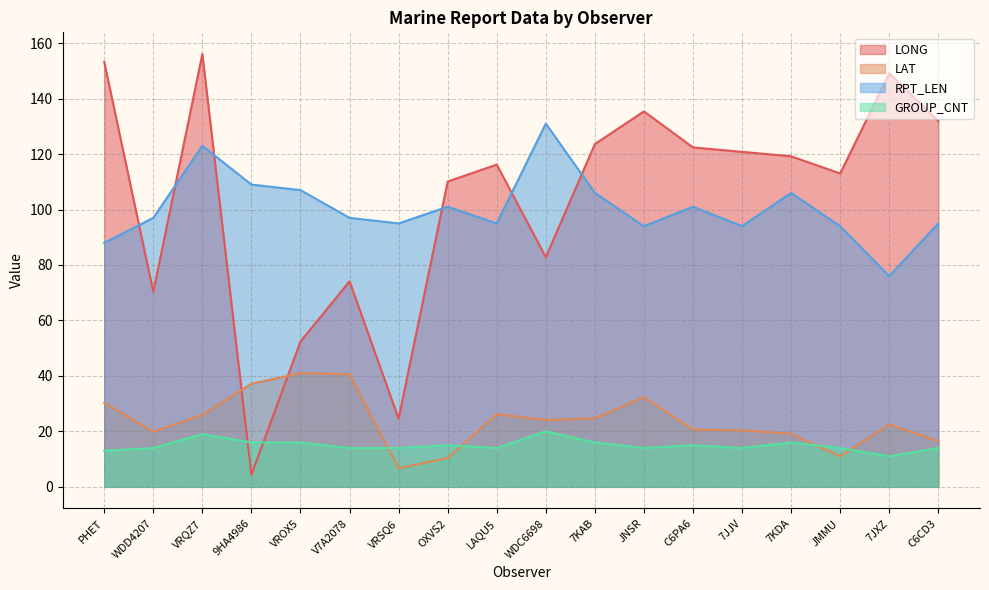

What is the difference between the highest and lowest values at 7JJV?

106.8